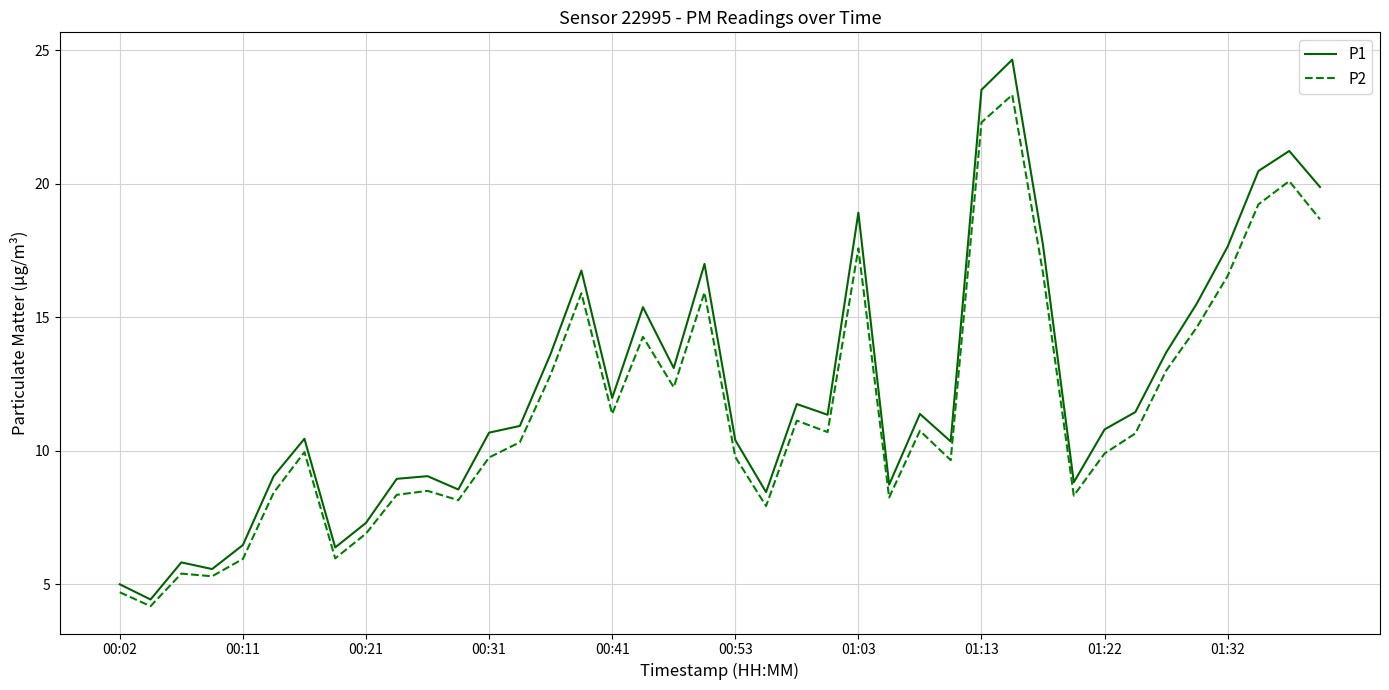

What is the maximum value for P2?

23.3